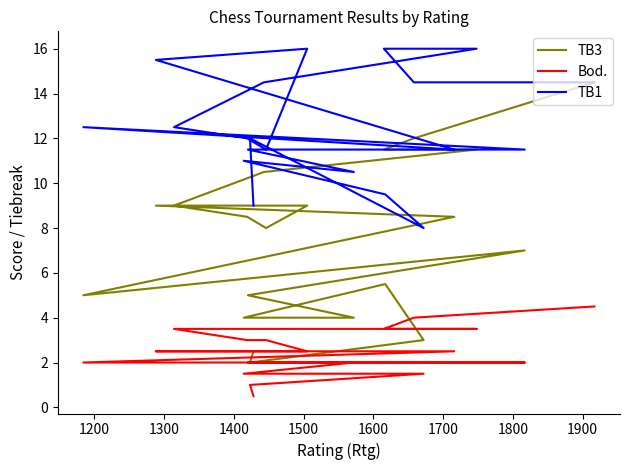

What is the total value across all series at 1700?

23.5